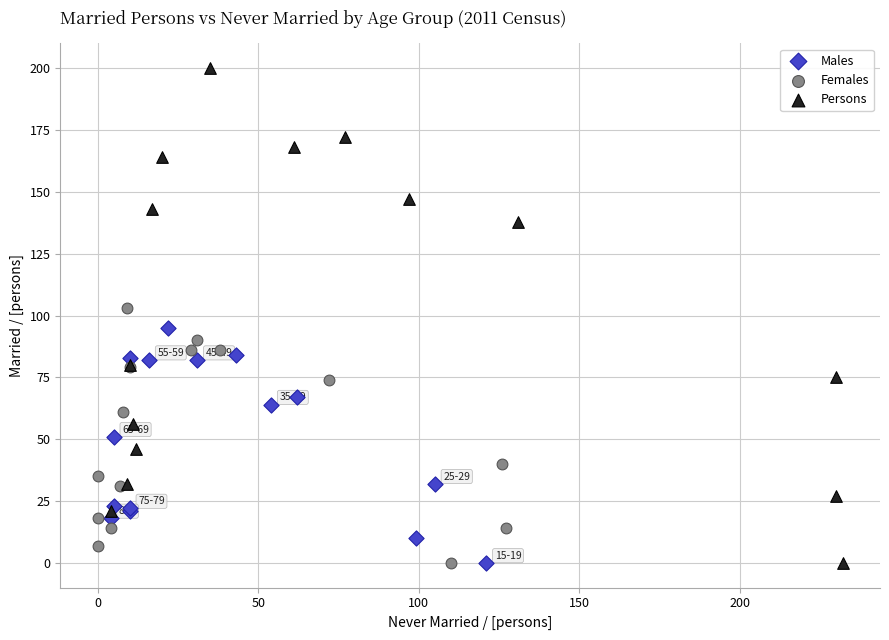

Which series has the largest Y range (max minus min)?

Persons